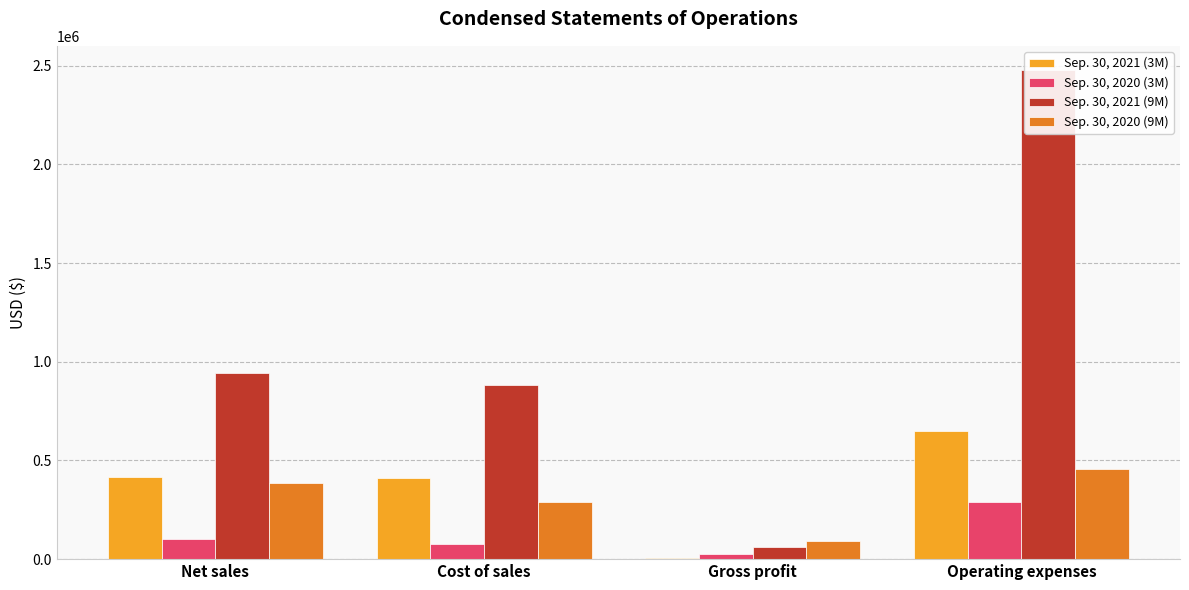

Reading left to right, transcribe all the data shown in this chart.

Sep. 30, 2021 (3M): 416327	408757	7570	650996
Sep. 30, 2020 (3M): 102010	77688	24322	290922
Sep. 30, 2021 (9M): 943364	883510	59854	2476204
Sep. 30, 2020 (9M): 383356	290157	93199	456510